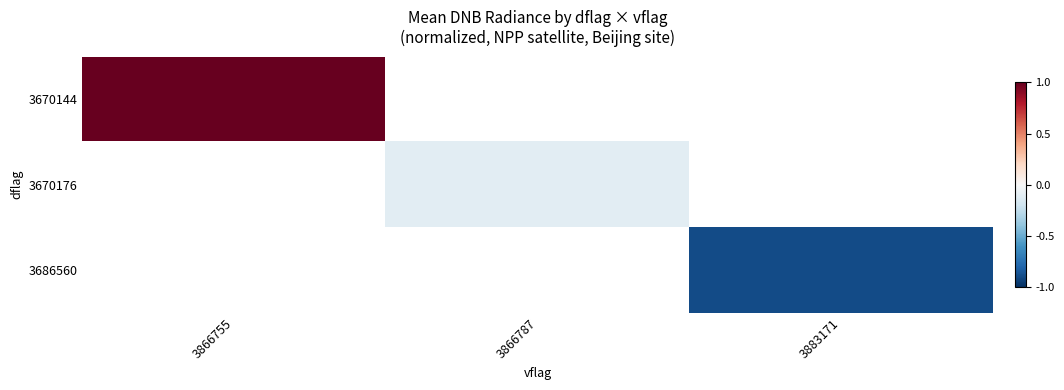

At which label does 3670144 reach its minimum?

3866755